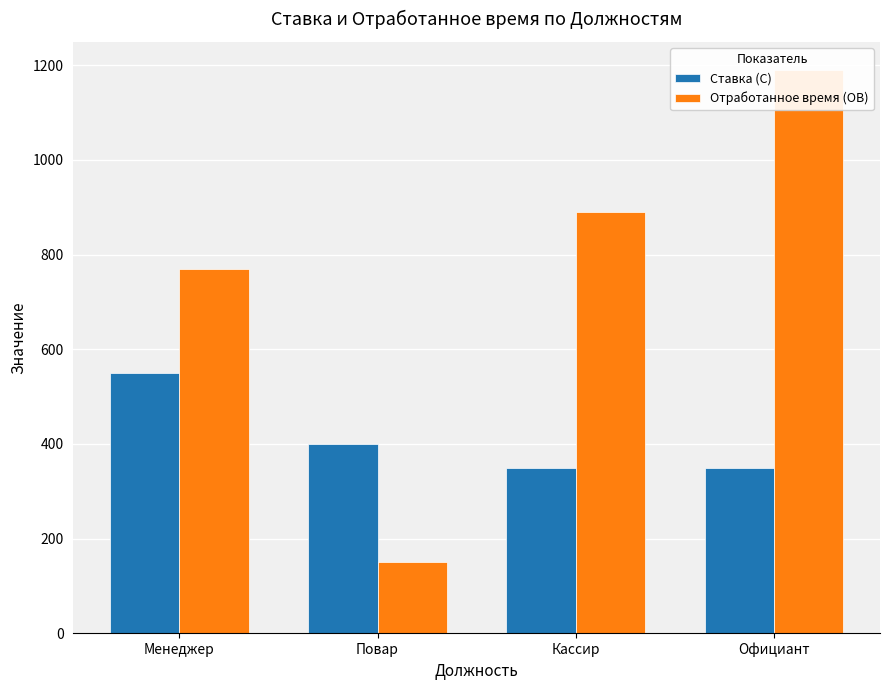

What is the value of the Отработанное время (ОВ) bar at the 1st from the left?

770